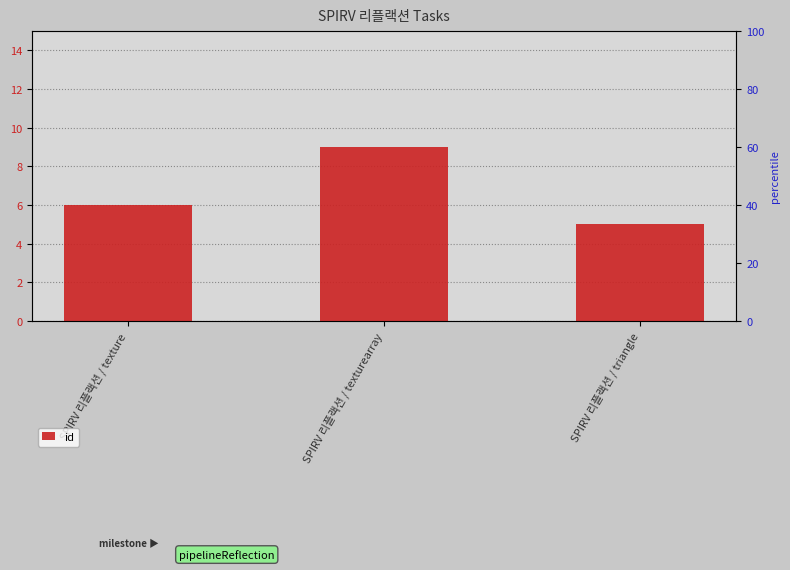

True or false: the data shows 8 at SPIRV 리플랙션 / texture.

False